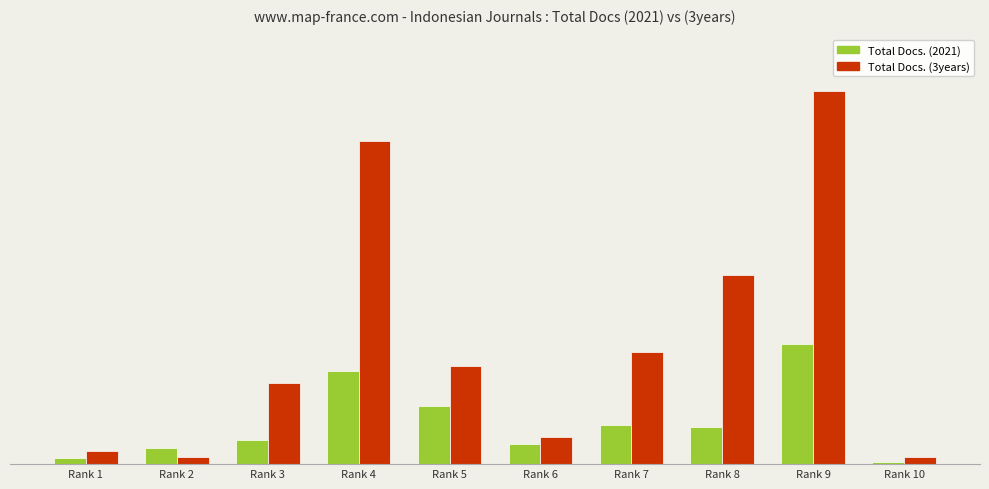

List the series in order of their peak value, lowest first.

Total Docs. (2021), Total Docs. (3years)